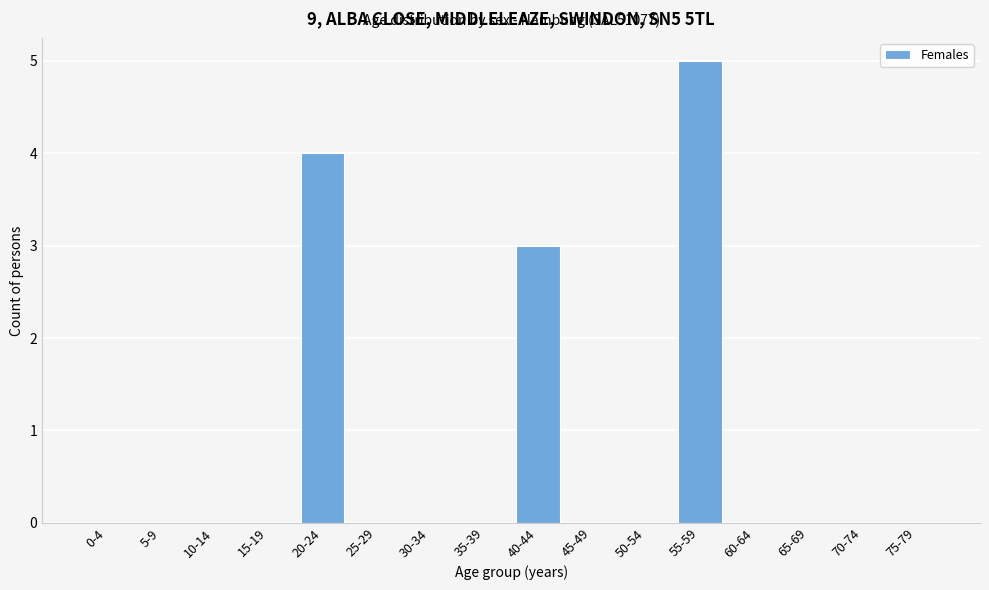

Reading right to left, what are all the values shown in this chart?

75-79=0	70-74=0	65-69=0	60-64=0	55-59=5	50-54=0	45-49=0	40-44=3	35-39=0	30-34=0	25-29=0	20-24=4	15-19=0	10-14=0	5-9=0	0-4=0